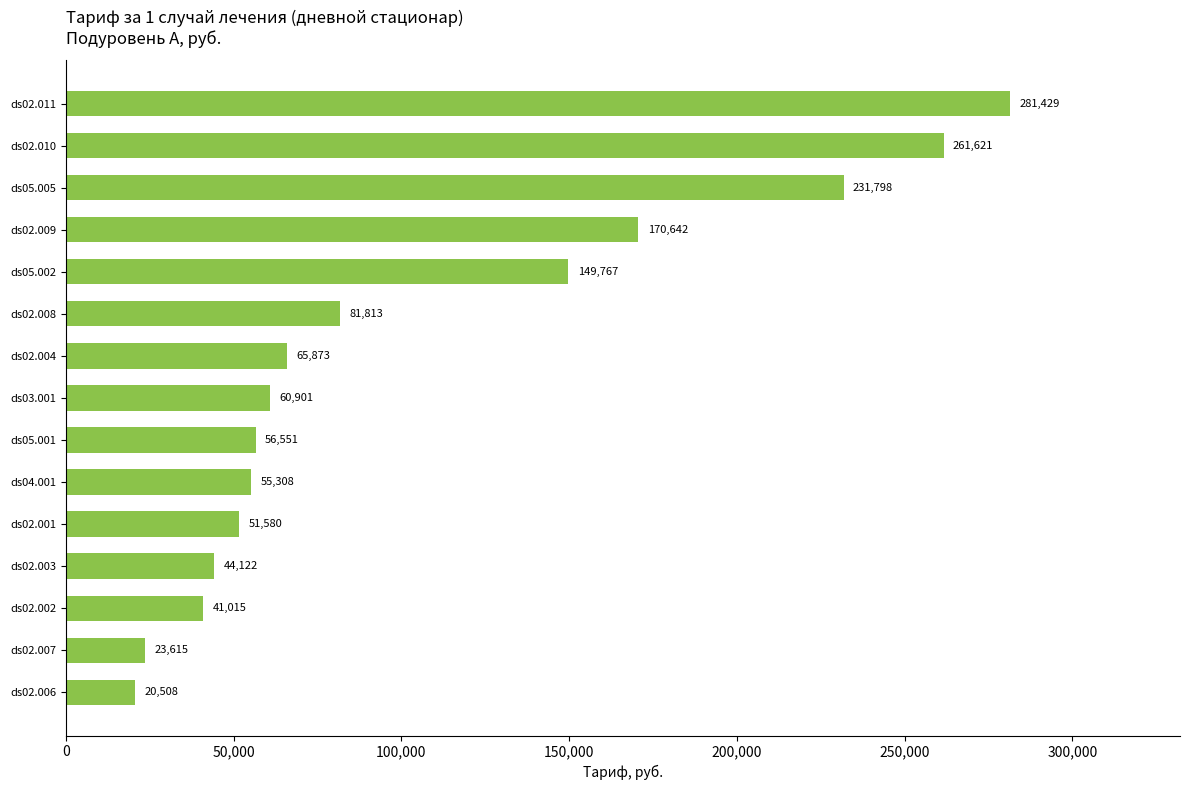

Which has a higher value, ds02.007 or ds02.002?

ds02.002